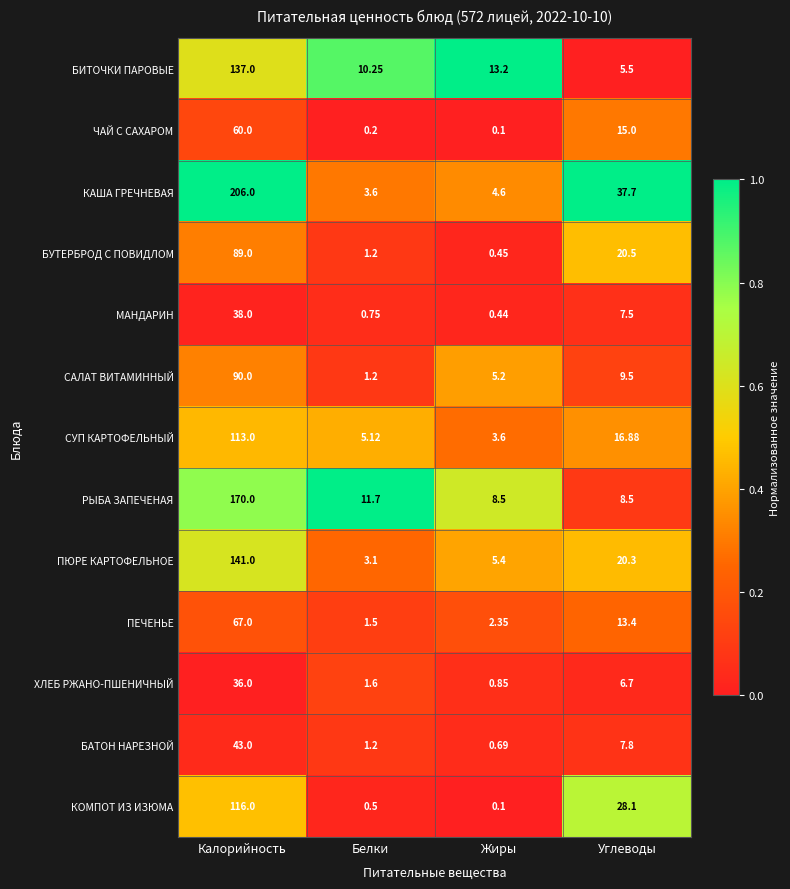

Which label corresponds to the largest value in the chart?

Калорийность